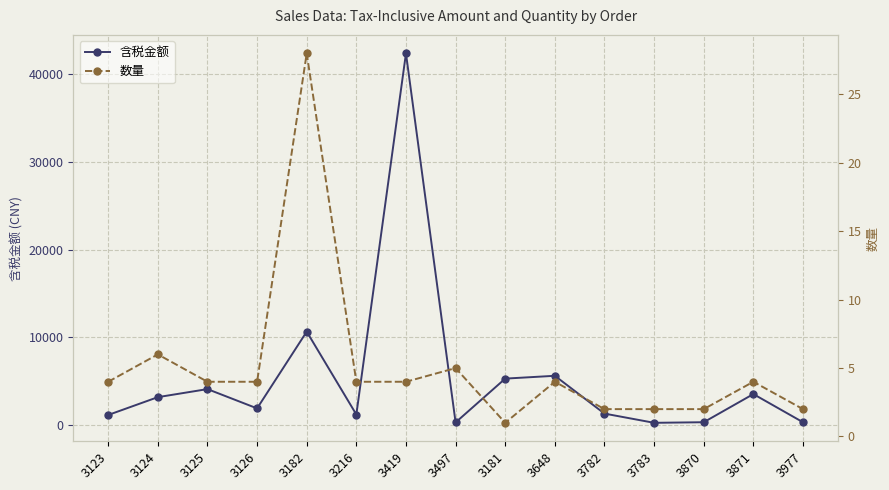

What is the spread (max minus min) of values at 3497?

270.0